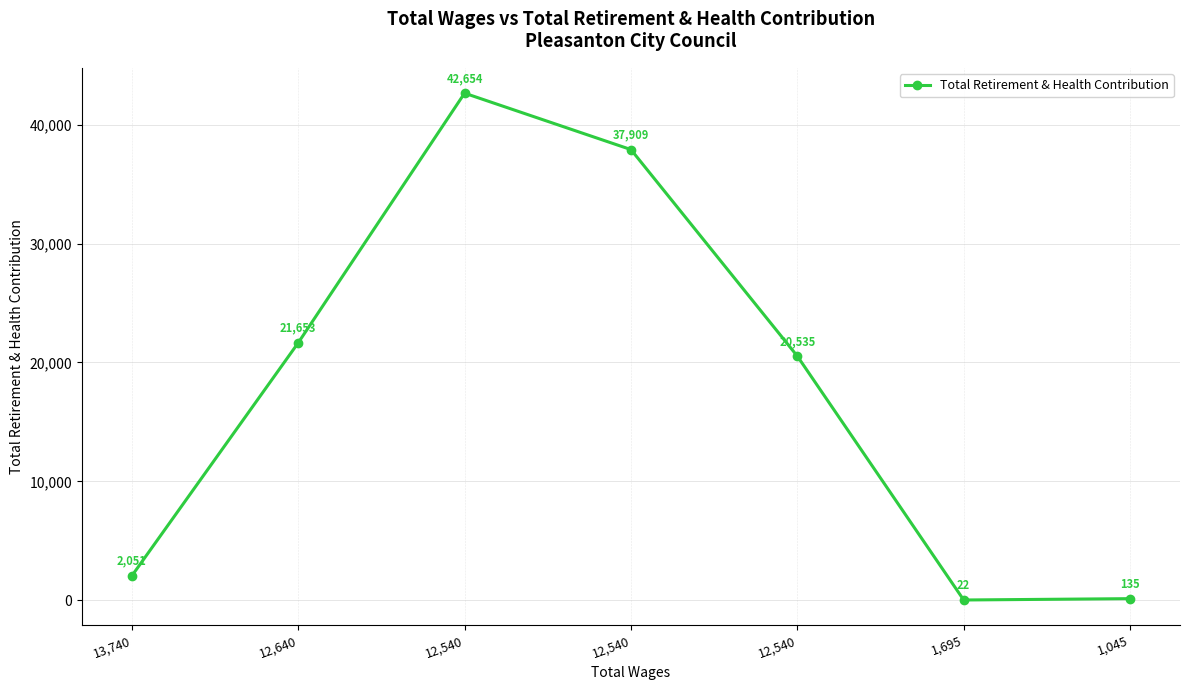

What is the average value?

17851